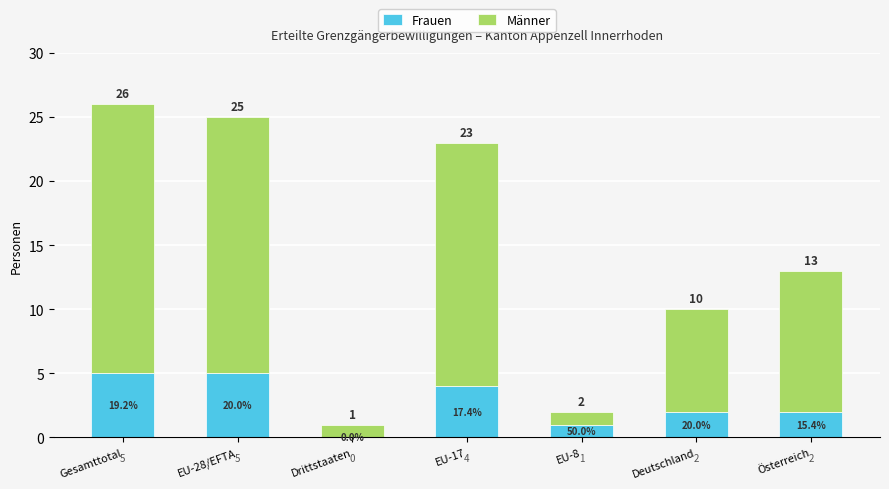

How many Frauen values are between 1 and 5?

6